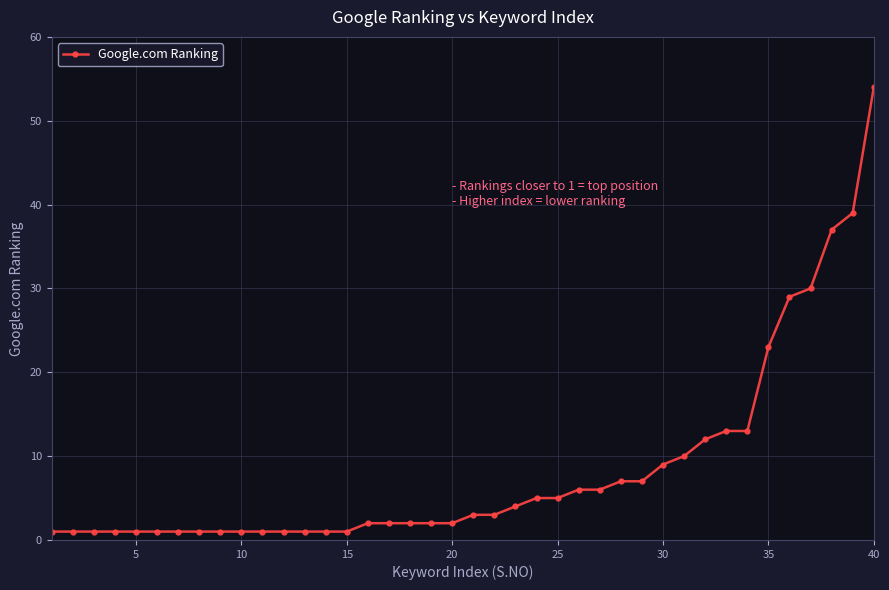

What is the difference between the maximum and minimum values?

53